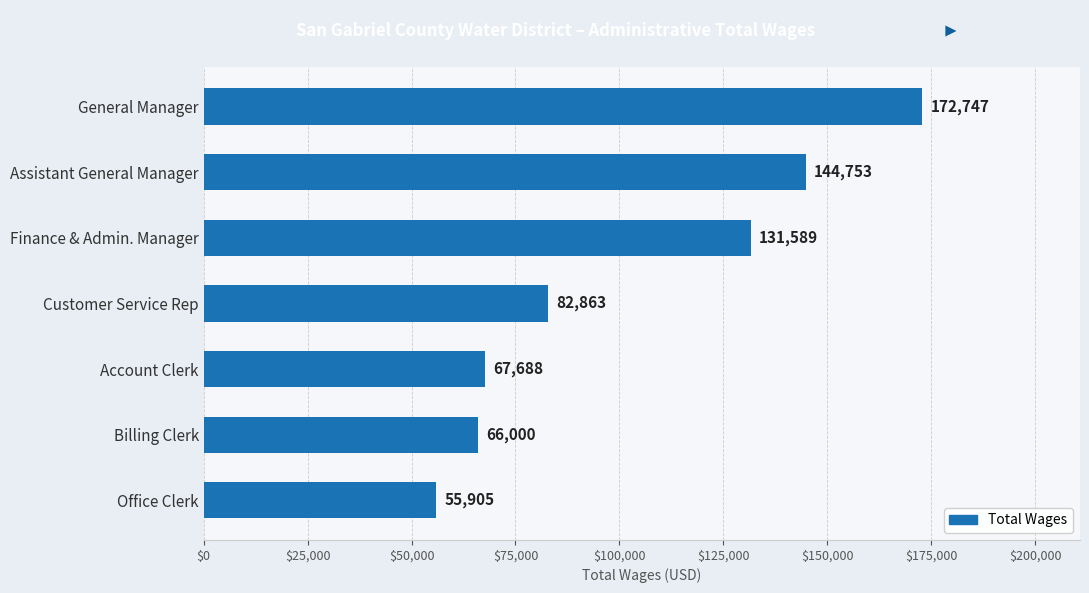

How many bars are there in total?

7